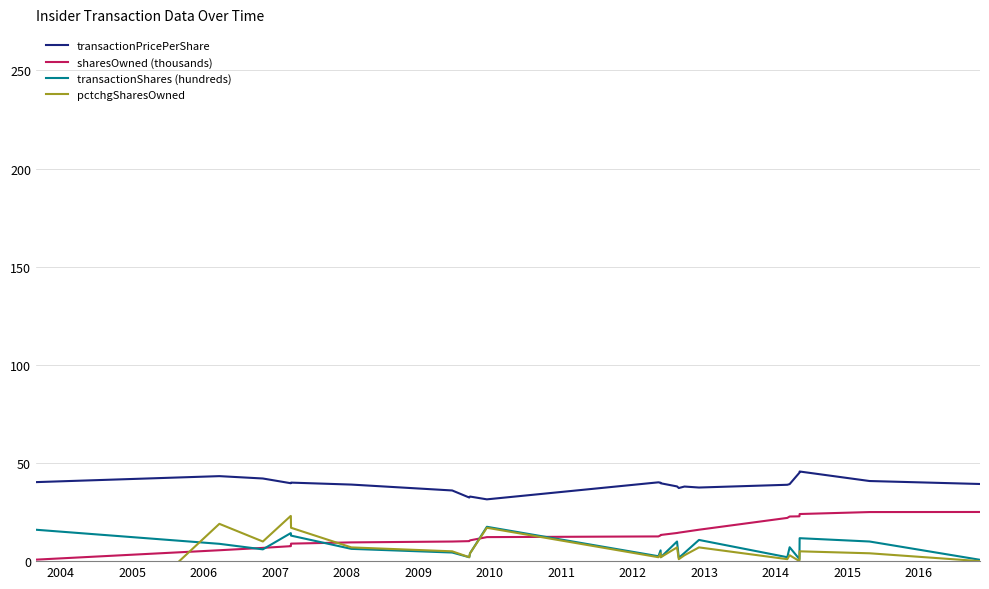

True or false: transactionShares (hundreds) and transactionPricePerShare intersect in this chart.

False